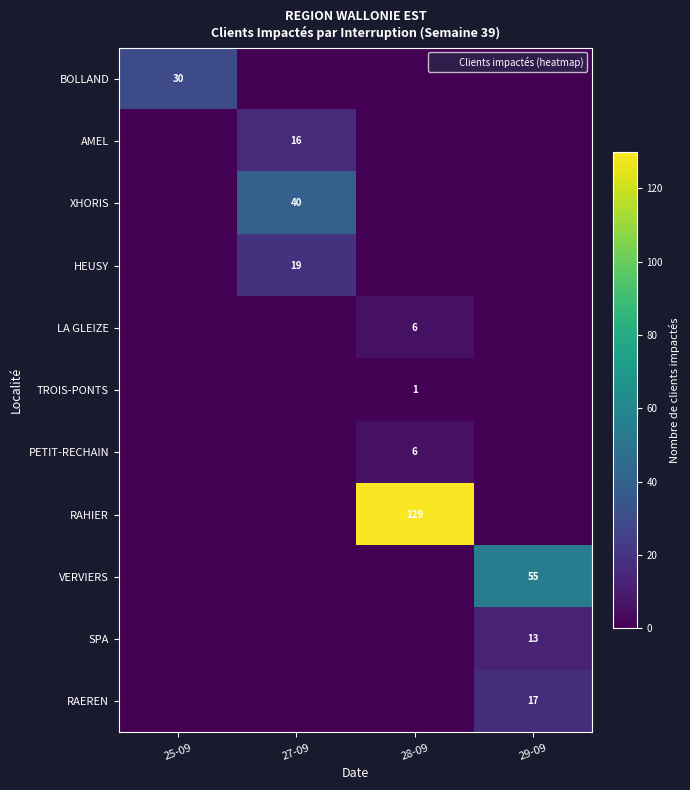

Rank the series at 25-09 from highest to lowest value.

BOLLAND, AMEL, XHORIS, HEUSY, LA GLEIZE, TROIS-PONTS, PETIT-RECHAIN, RAHIER, VERVIERS, SPA, RAEREN